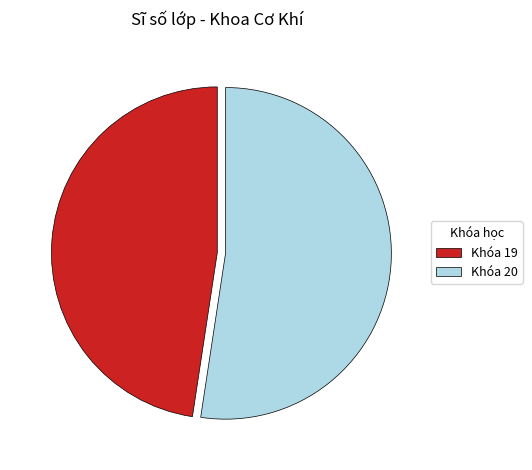

Which has a higher value, Khóa 19 or Khóa 20?

Khóa 20